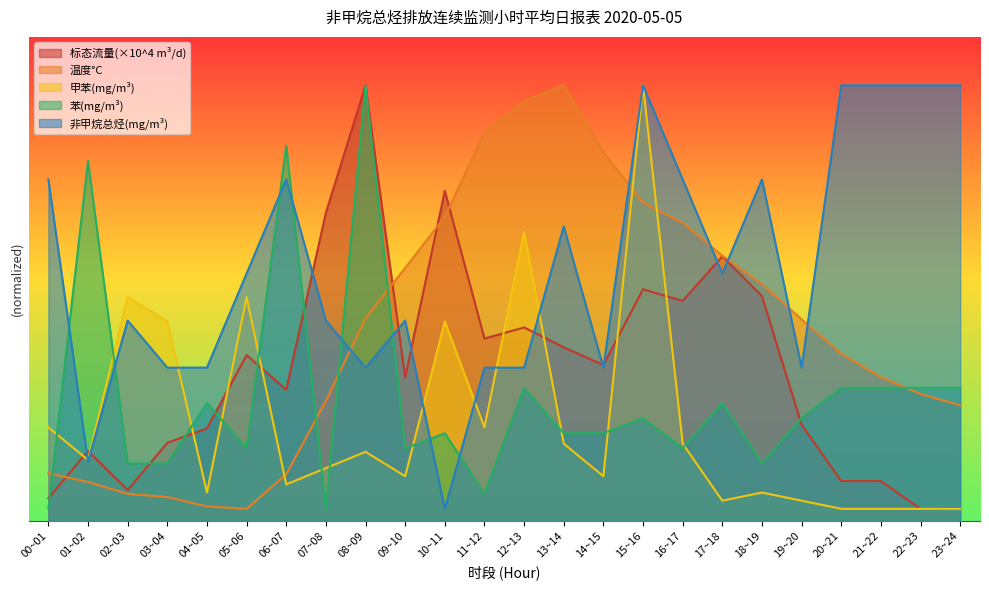

What is the sum of all 标态流量(×10^4 m³/d) values?

302.0